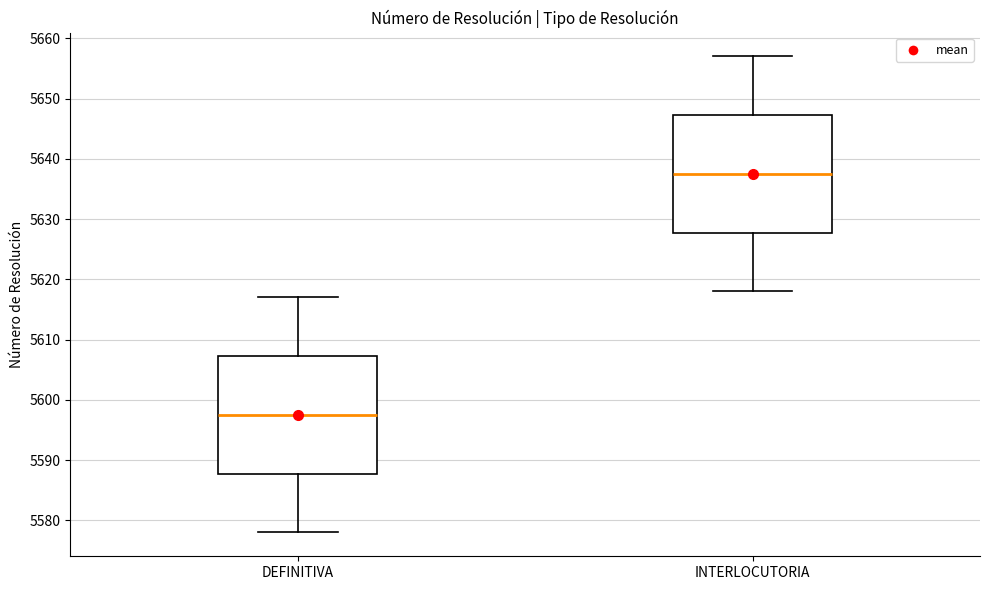

Reading left to right, read every box against the y-axis: the position of its median line, the range the box covers, and the ends of its whiskers. The values are not printed on the chart, so give them approximately, as read against the axis.

DEFINITIVA: median 5598, box 5588 to 5607, whiskers 5578 to 5617
INTERLOCUTORIA: median 5638, box 5628 to 5647, whiskers 5618 to 5657